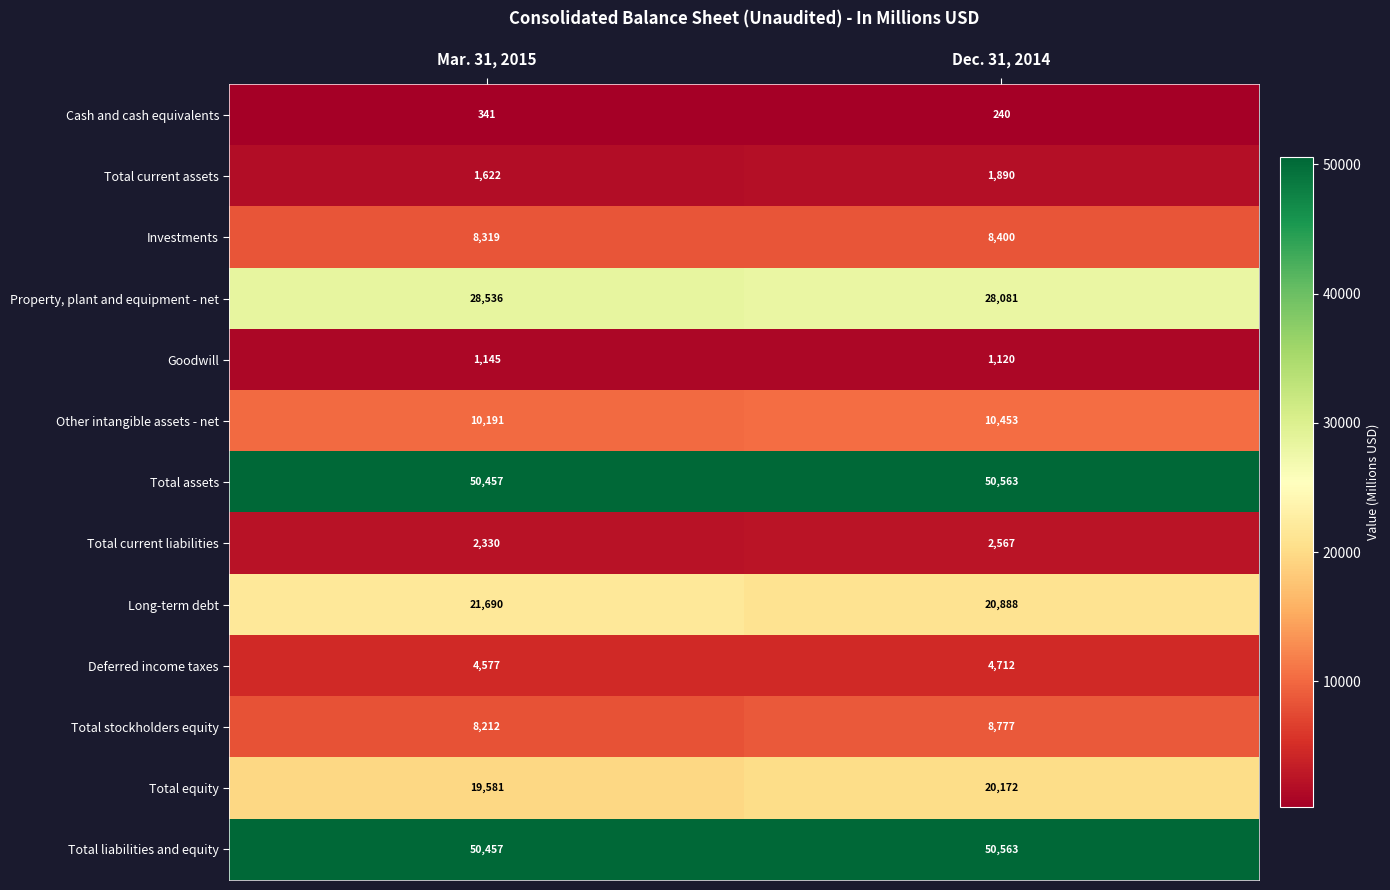

Between Mar. 31, 2015 and Dec. 31, 2014, which series saw the biggest shift?

Long-term debt